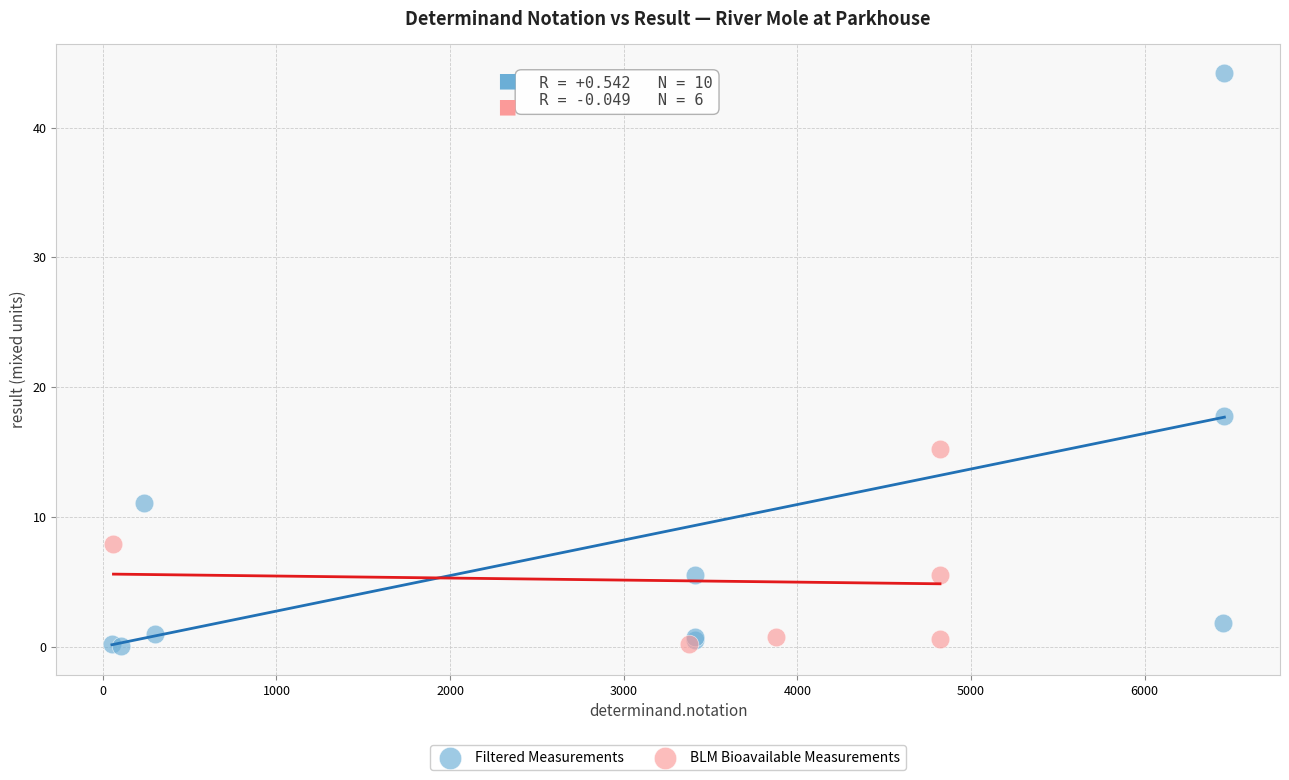

Which series contains the highest Y value?

Filtered Measurements